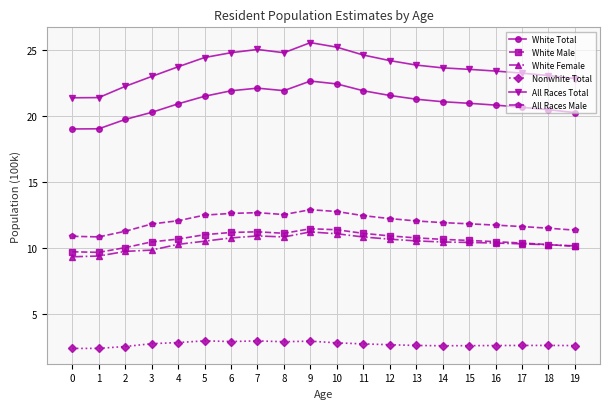

True or false: All Races Total has more than 0 interior local peaks.

True